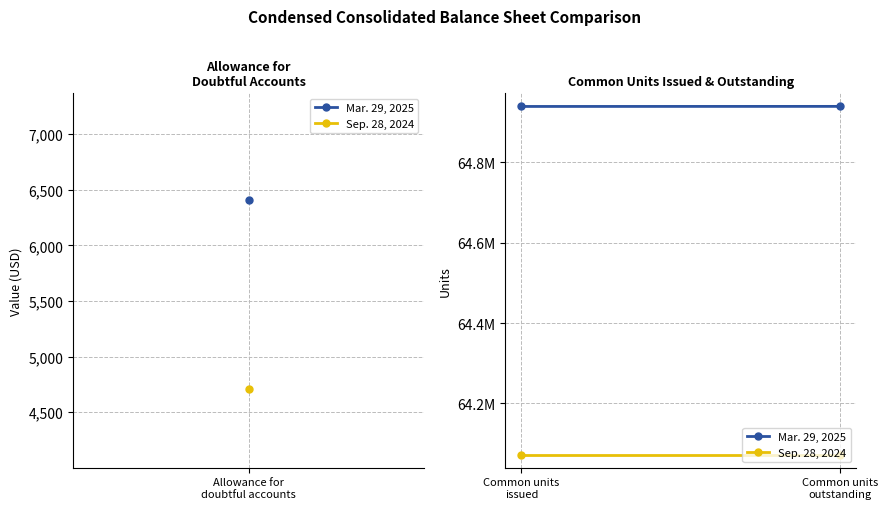

What position from the right is Common units outstanding?

1